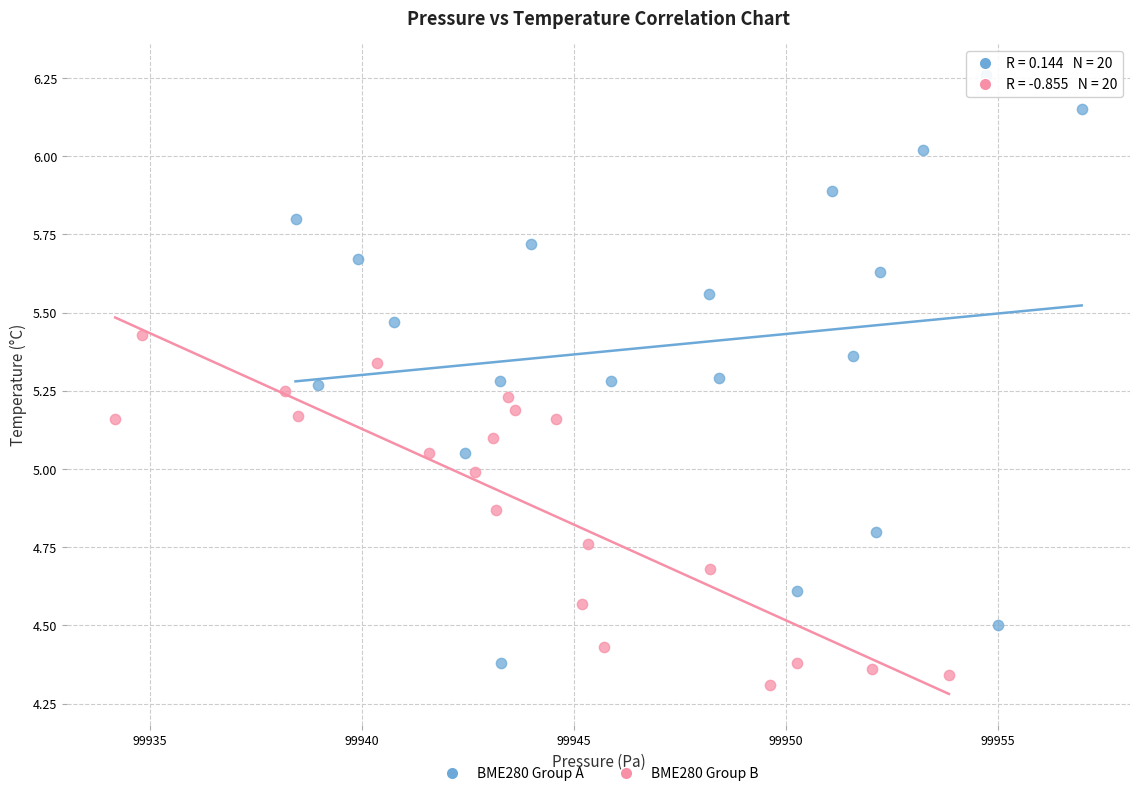

Which series reaches the minimum Y coordinate?

BME280 Group B